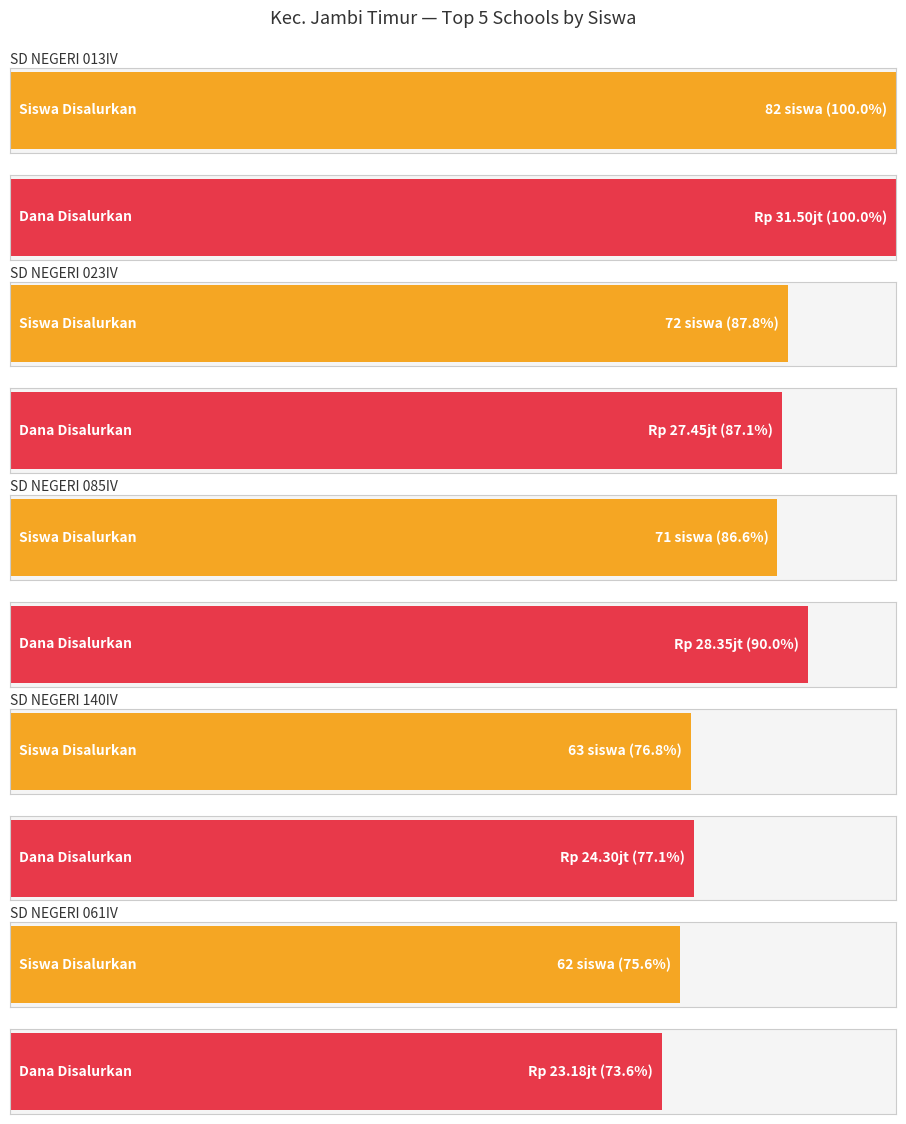

What is the maximum value for Pemberian?

82